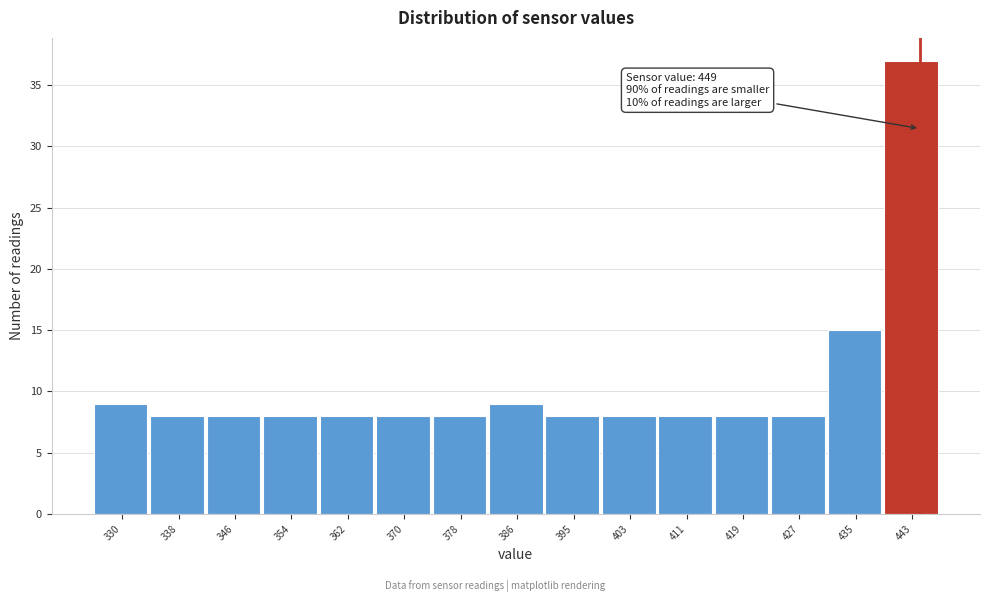

Reading right to left, extract all data points from this chart.

443=37	435=15	427=8	419=8	411=8	403=8	395=8	386=9	378=8	370=8	362=8	354=8	346=8	338=8	330=9